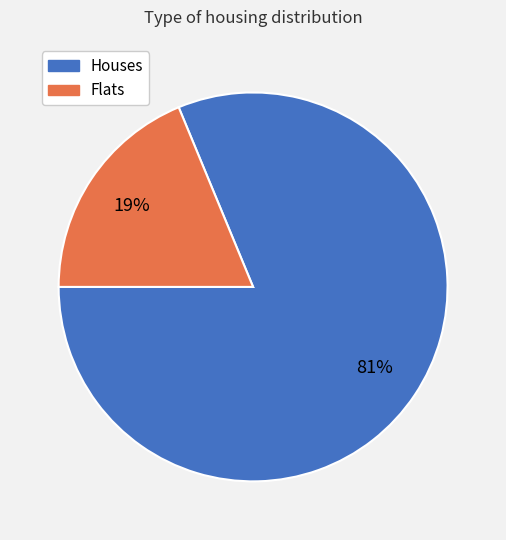

Which slice represents more than half of the pie?

Houses